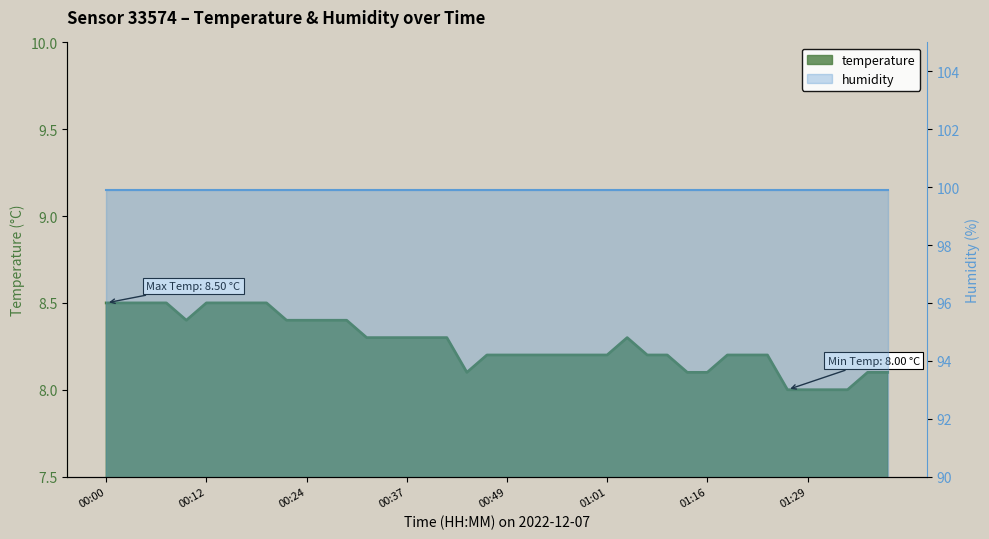

Between 01:33 and 00:22, which is larger?

00:22